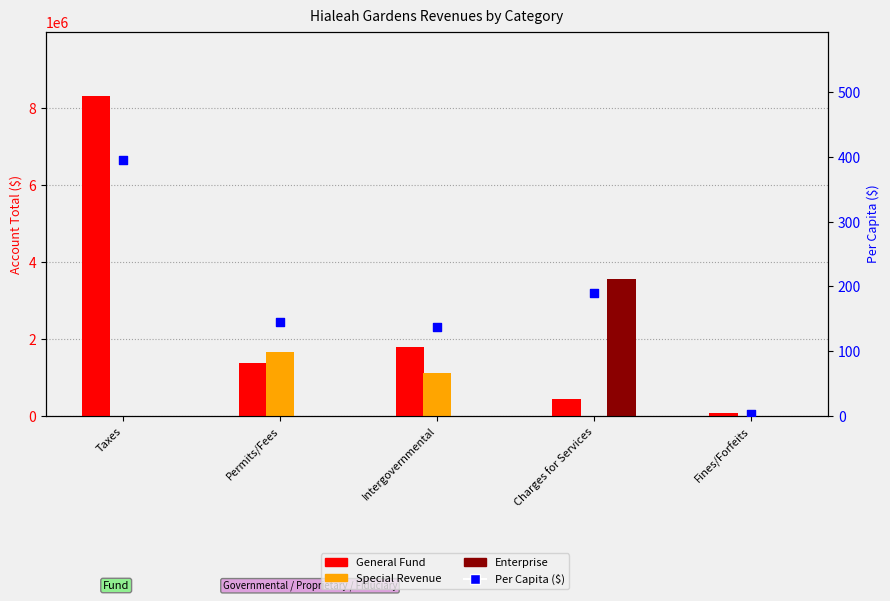

Which series has the largest total across all categories?

General